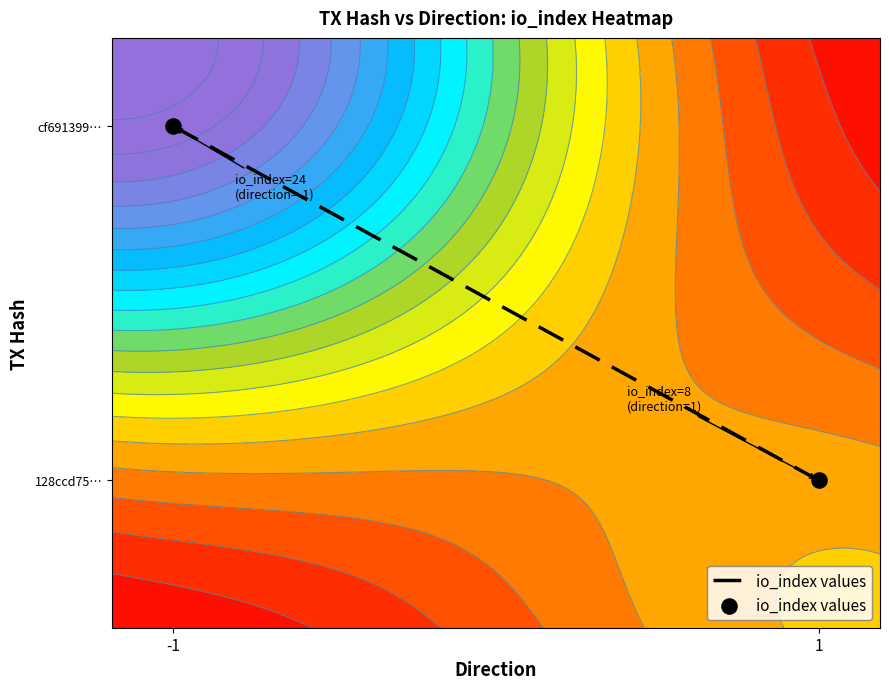

The value at 1 is 0.4. True or false?

False